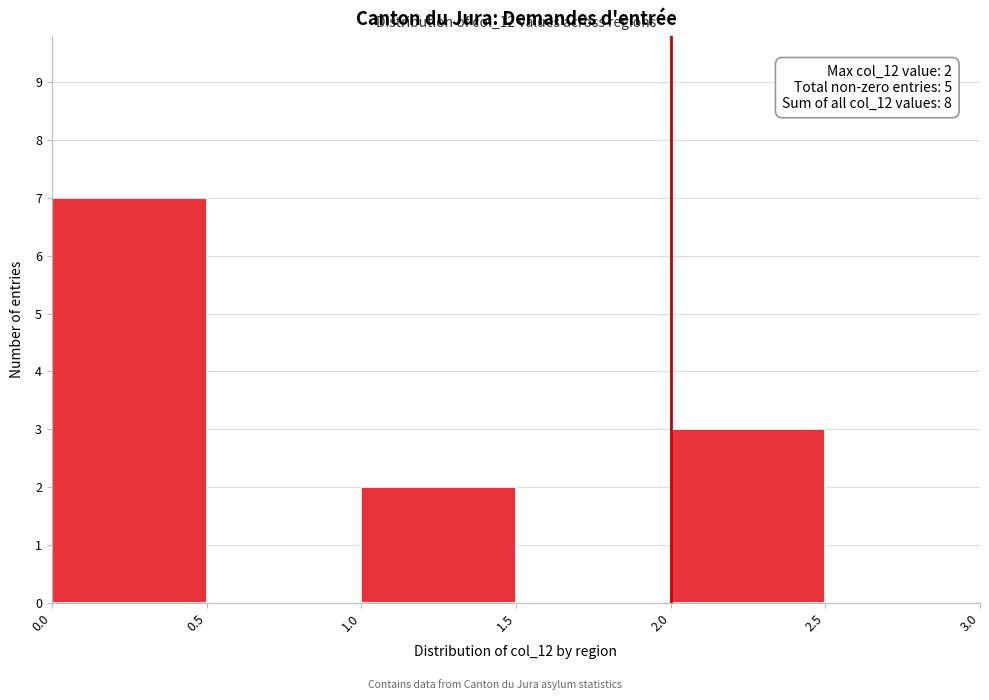

Over which range of the x-axis is the bar tallest?

0.0 to 0.5